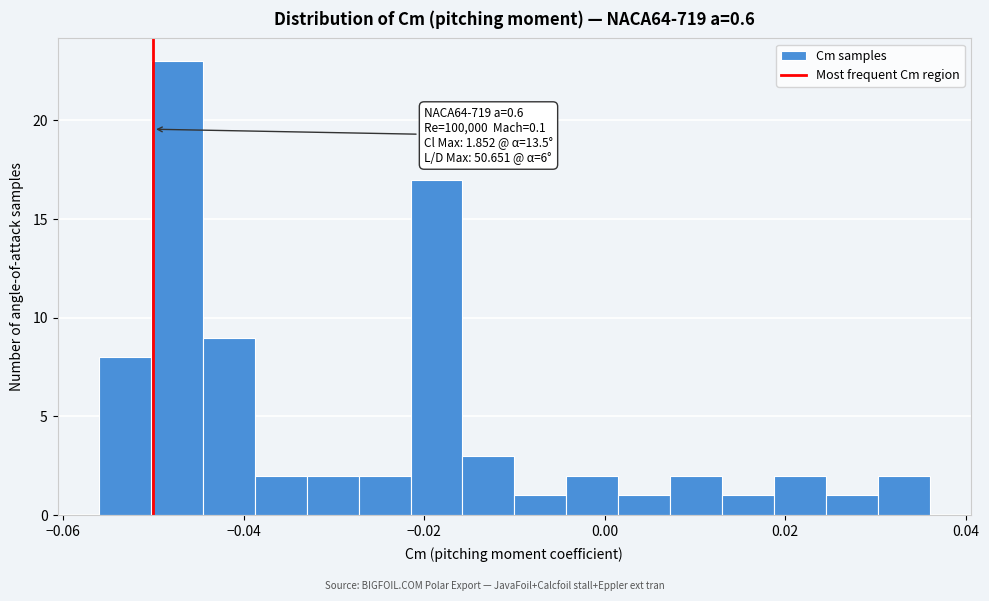

Around what value on the x-axis is the tallest bar? Give the approximate position of its centre, as read against the axis.

-0.048